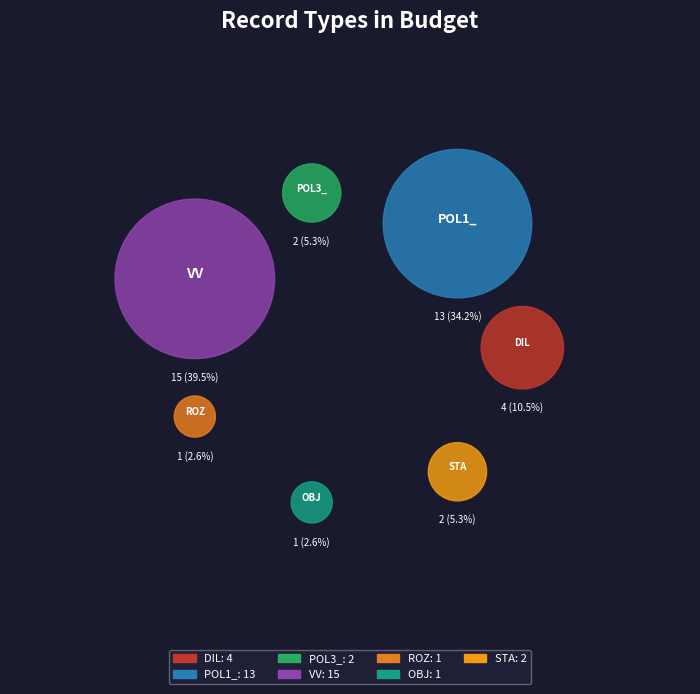

How many segments does this pie chart have?

7